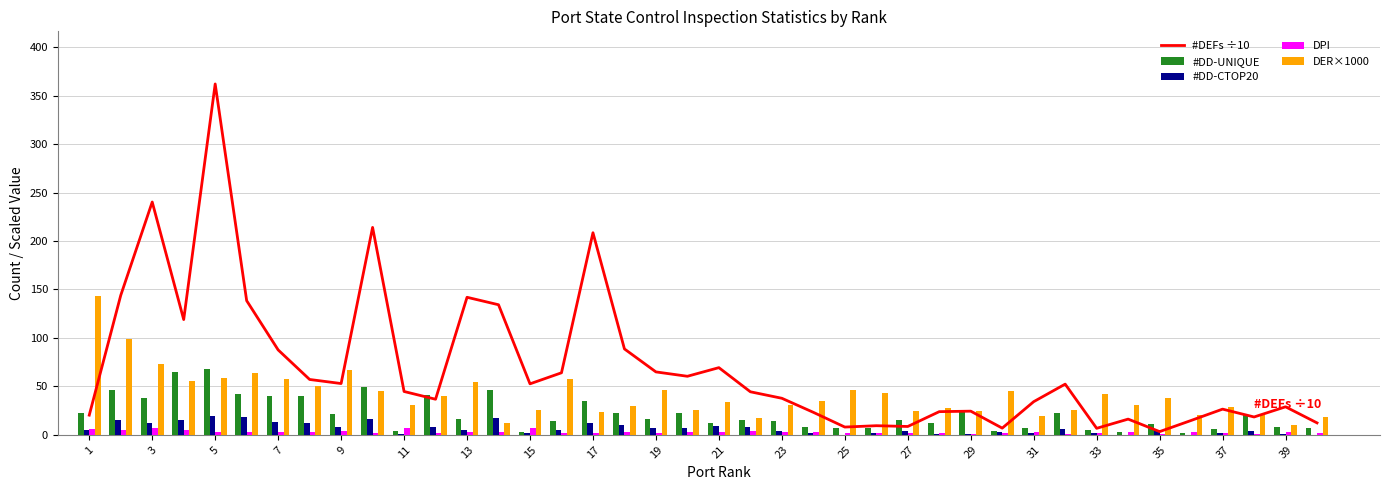

What is the sum of all #DEFs ÷10 values?

2801.2